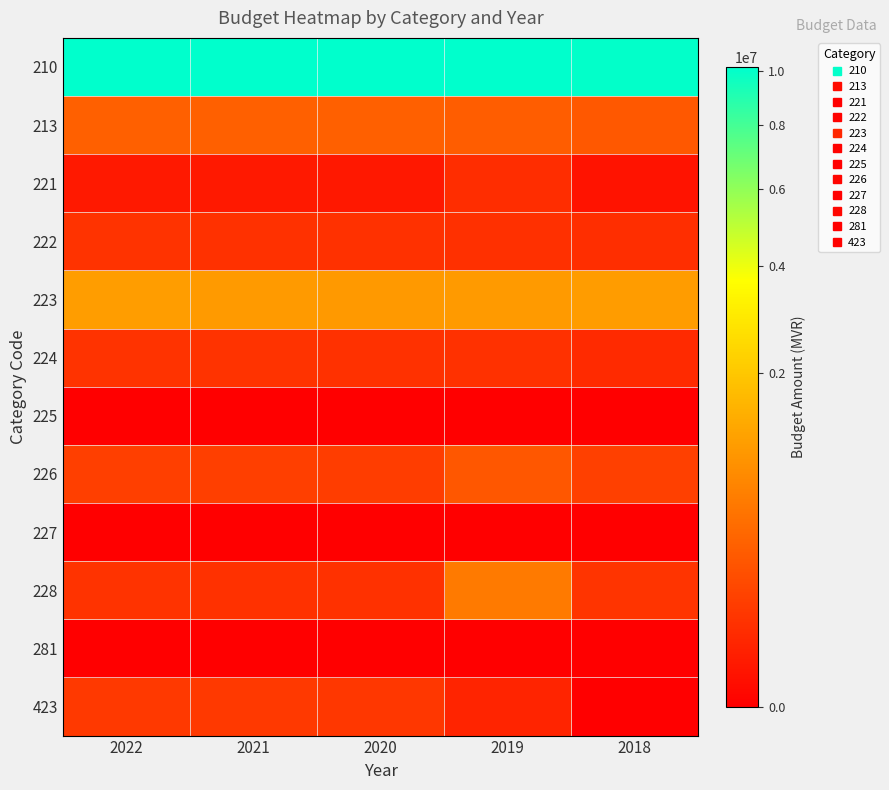

At 2018, list the series in order from smallest to largest.

225, 227, 281, 423, 221, 224, 222, 228, 226, 213, 223, 210